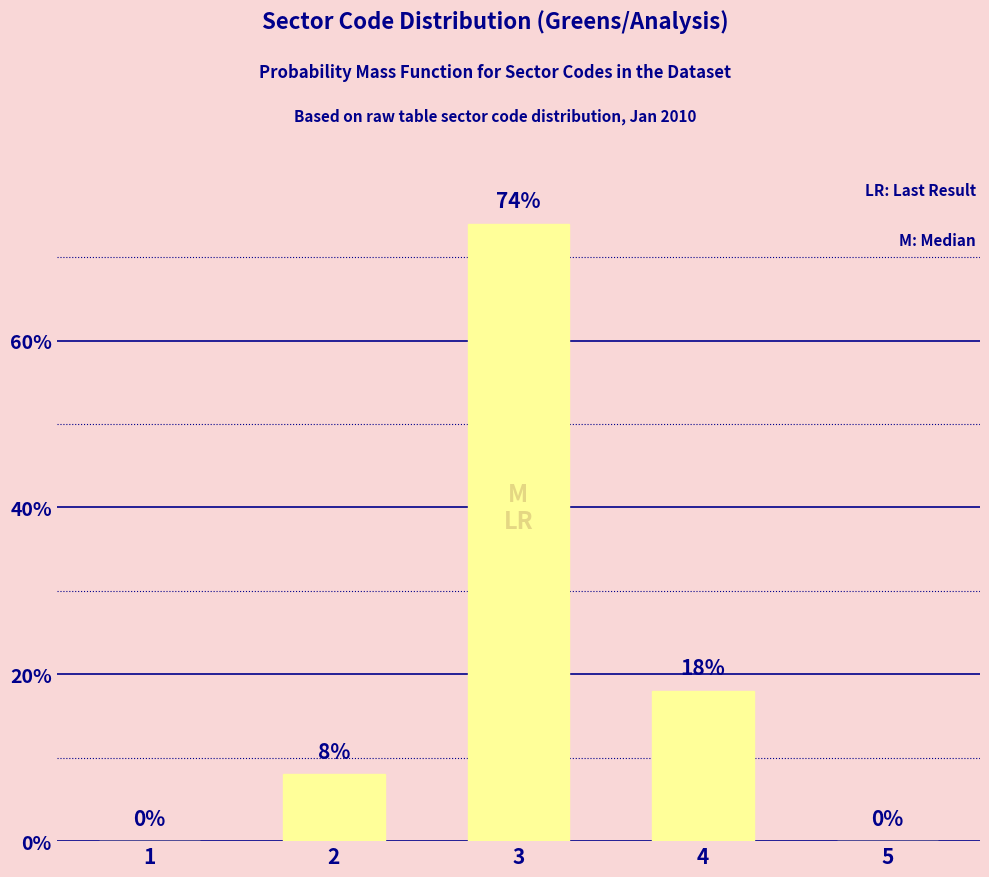

Approximately how many times larger is the value at 2 compared to 4?

0.4